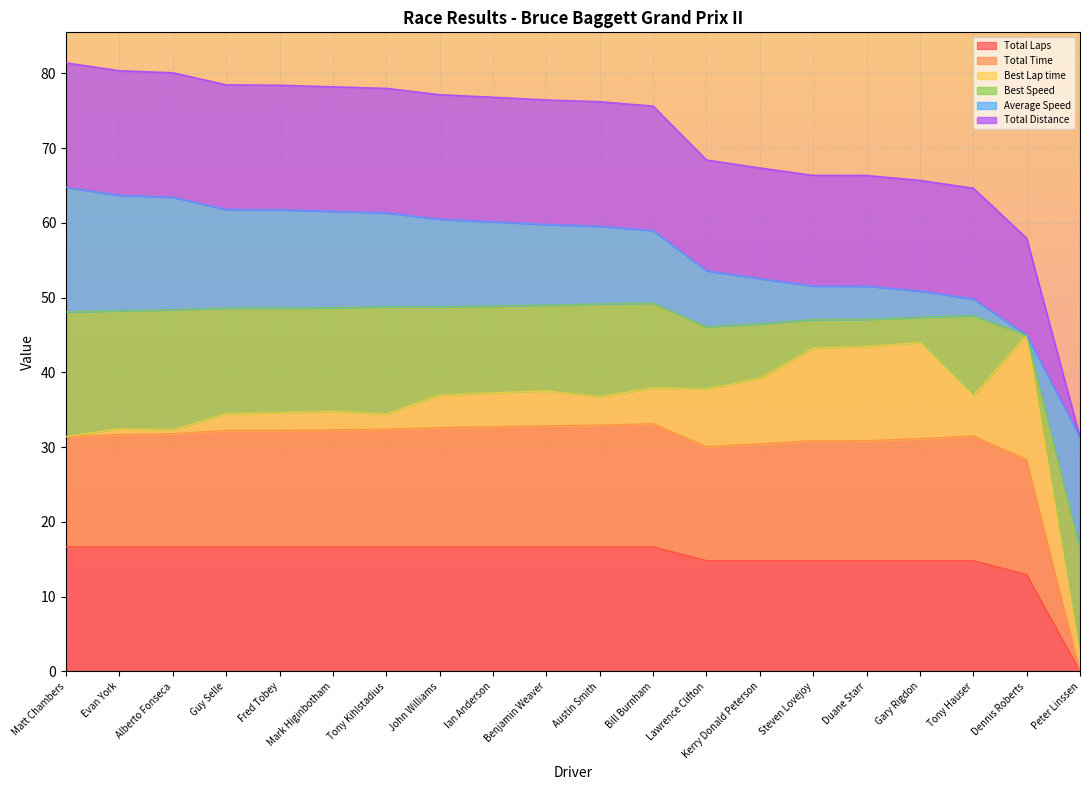

Is it true that Total Time equals 5.8 at Dennis Roberts?

False